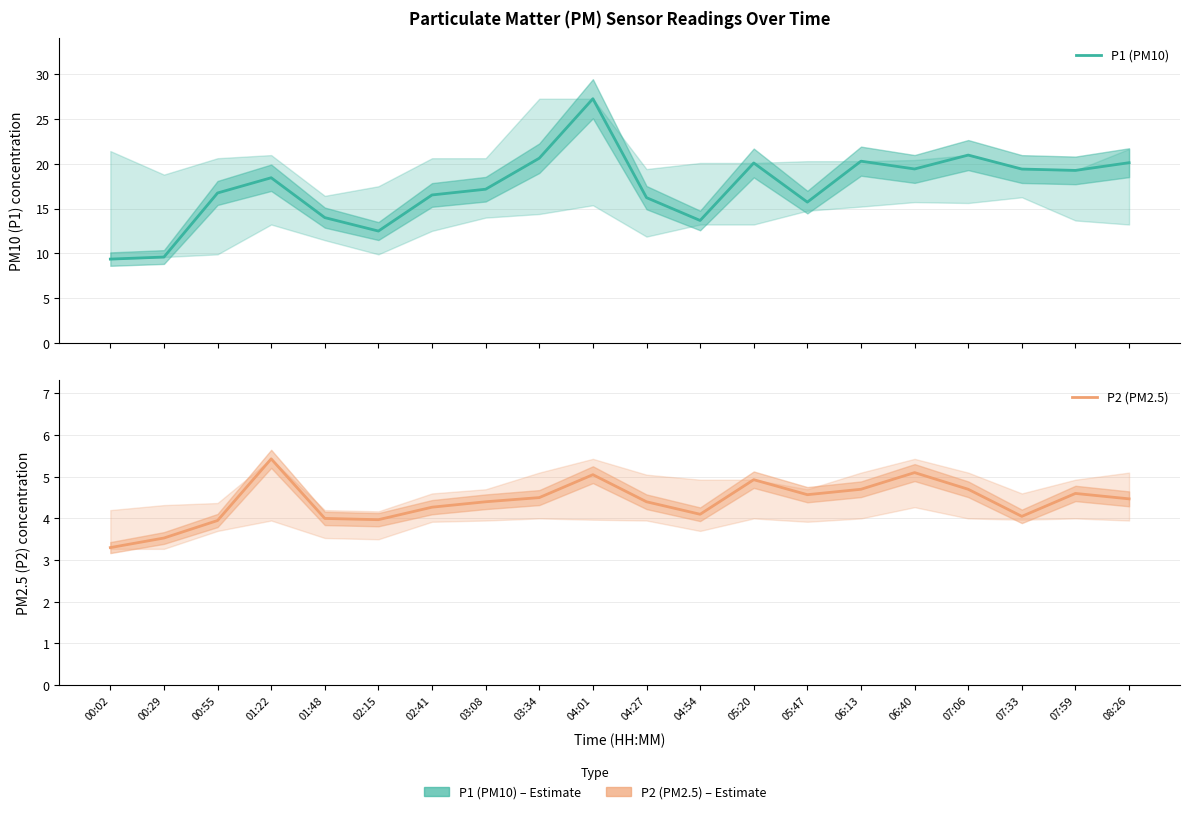

At which label is P1 (PM10) closest to 18?

01:22